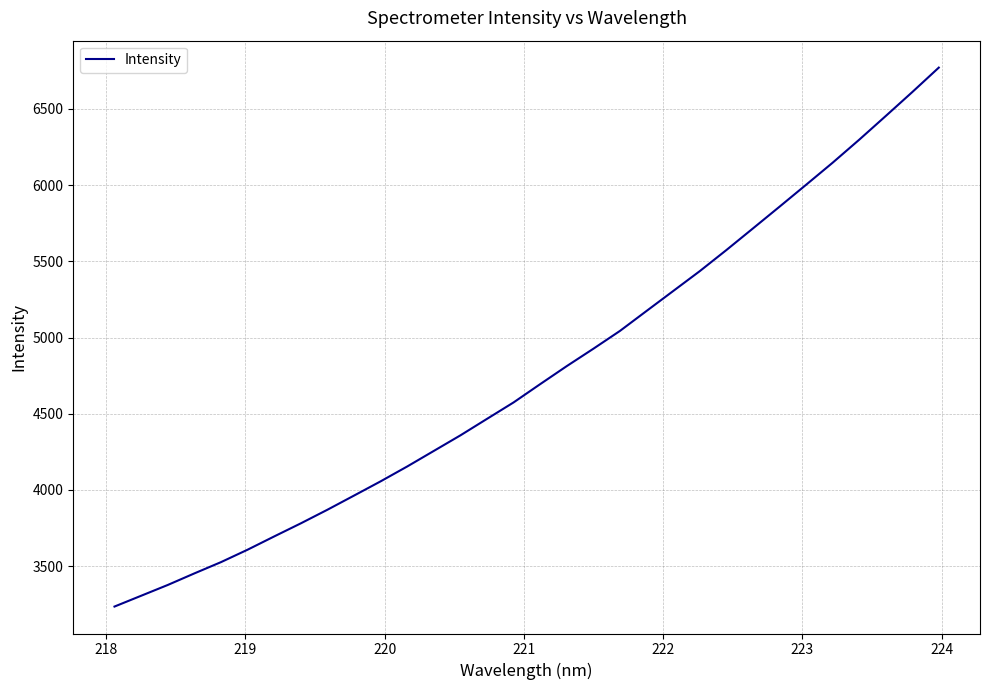

What is the greatest value displayed?

6771.0